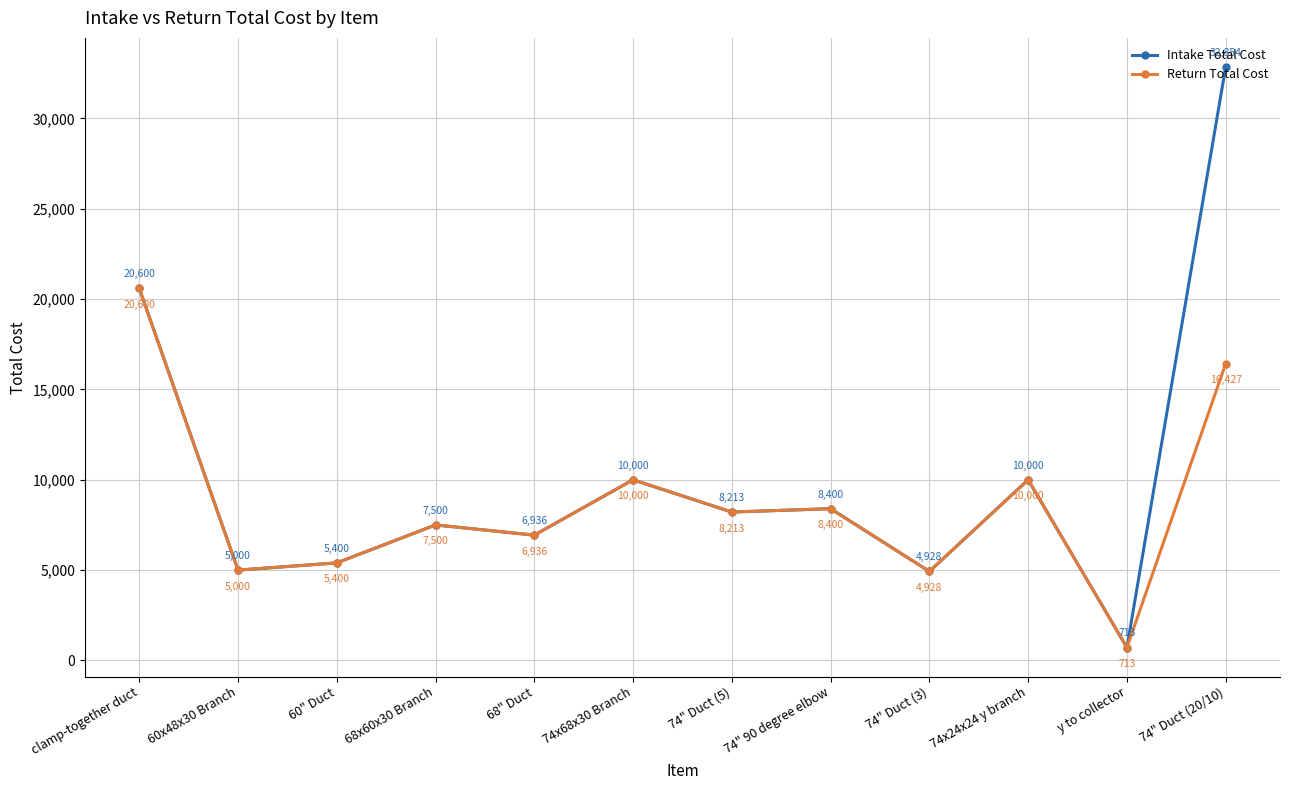

List the series in order of their peak value, highest first.

Intake Total Cost, Return Total Cost